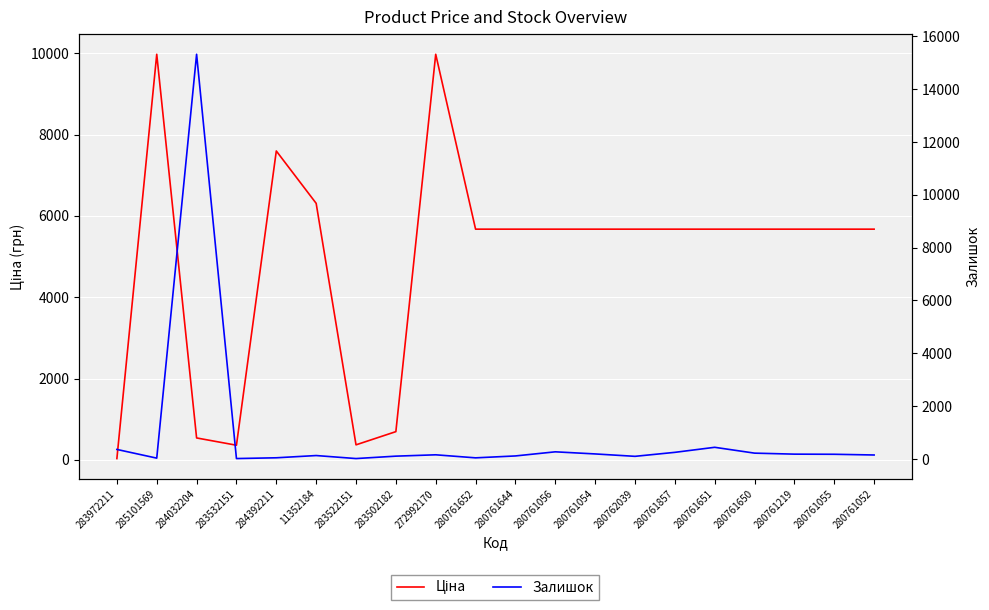

Where is Ціна nearest to the value 5003?

280761652